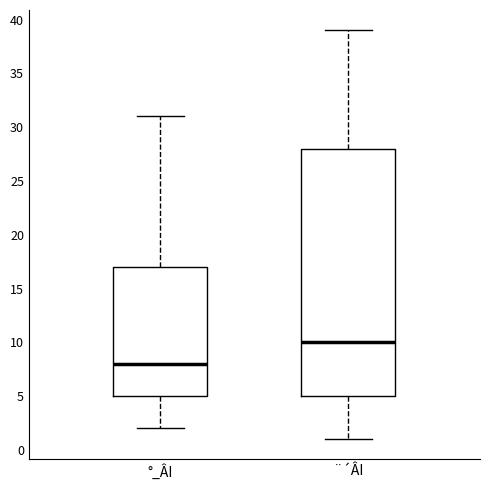

Where does the upper whisker of the box for °_ÂI end on the y-axis? The values are not printed on the chart, so give them approximately, as read against the axis.

31